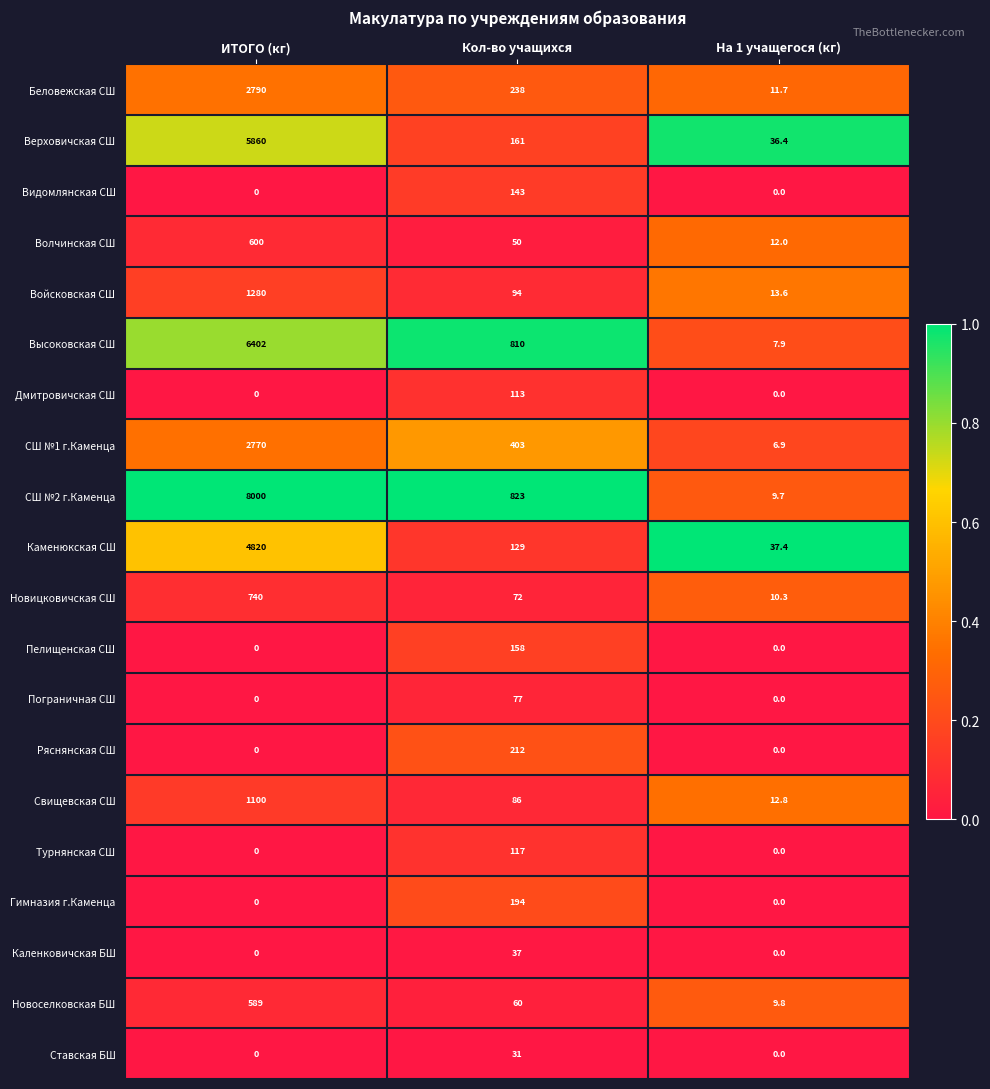

At how many categories does at least one series exceed 0?

3